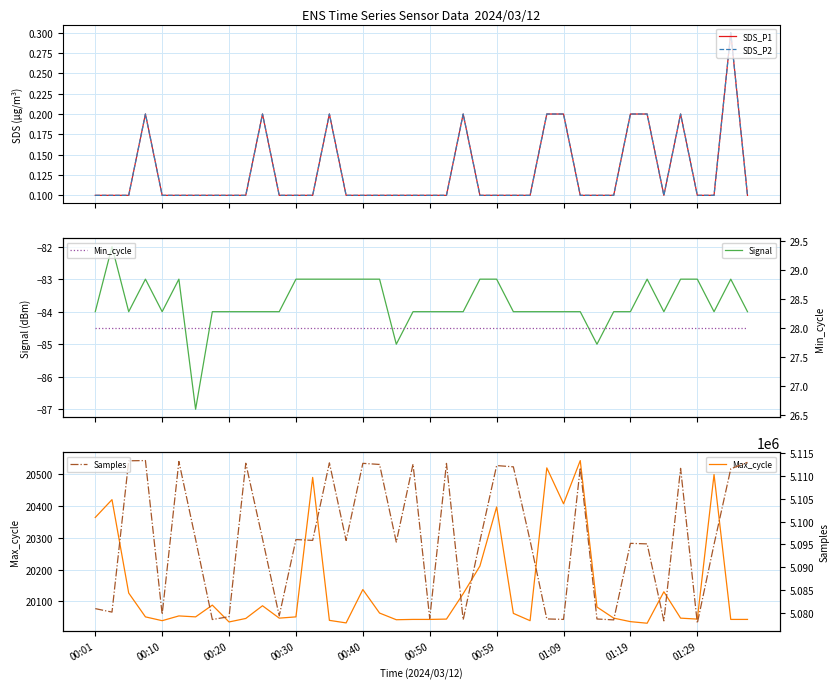

Does the chart display data point markers on the line(s)?

No